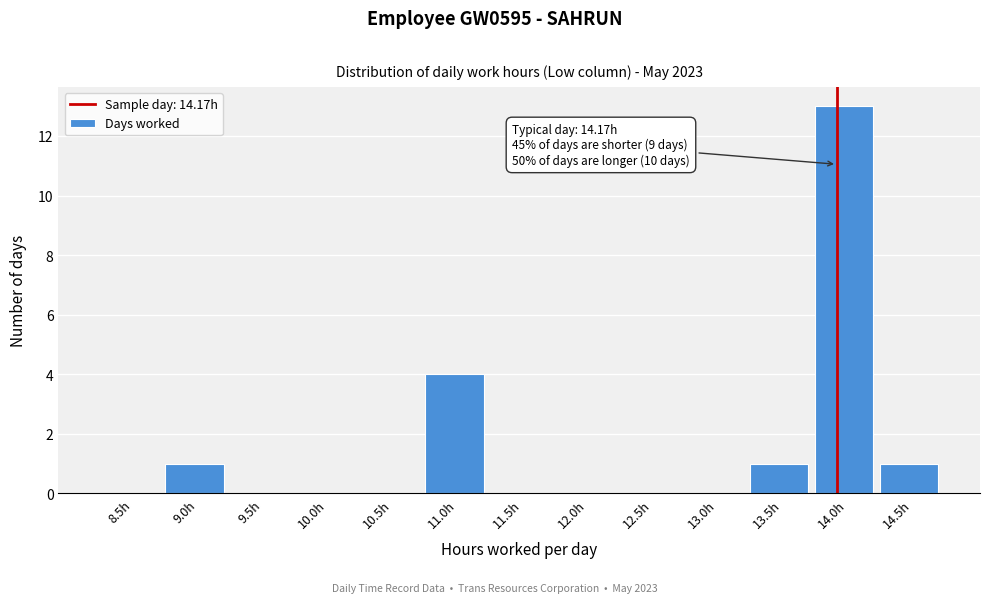

Reading right to left, extract all data points from this chart.

14.5h=1	14.0h=13	13.5h=1	13.0h=0	12.5h=0	12.0h=0	11.5h=0	11.0h=4	10.5h=0	10.0h=0	9.5h=0	9.0h=1	8.5h=0